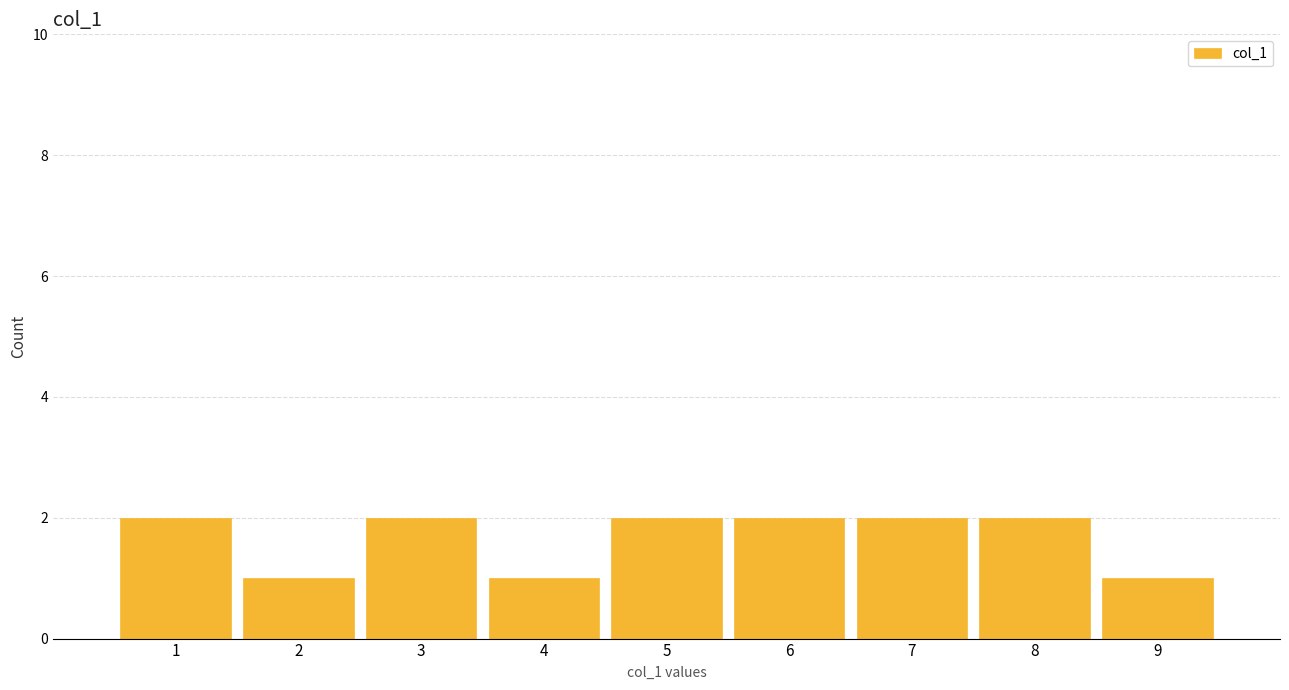

Reading left to right, list every bar in this chart as the range it spans on the x-axis followed by its height. The values are not printed on the chart, so give them approximately, as read against the axis.

0.5 to 1.5: 2
1.5 to 2.5: 1
2.5 to 3.5: 2
3.5 to 4.5: 1
4.5 to 5.5: 2
5.5 to 6.5: 2
6.5 to 7.5: 2
7.5 to 8.5: 2
8.5 to 9.5: 1